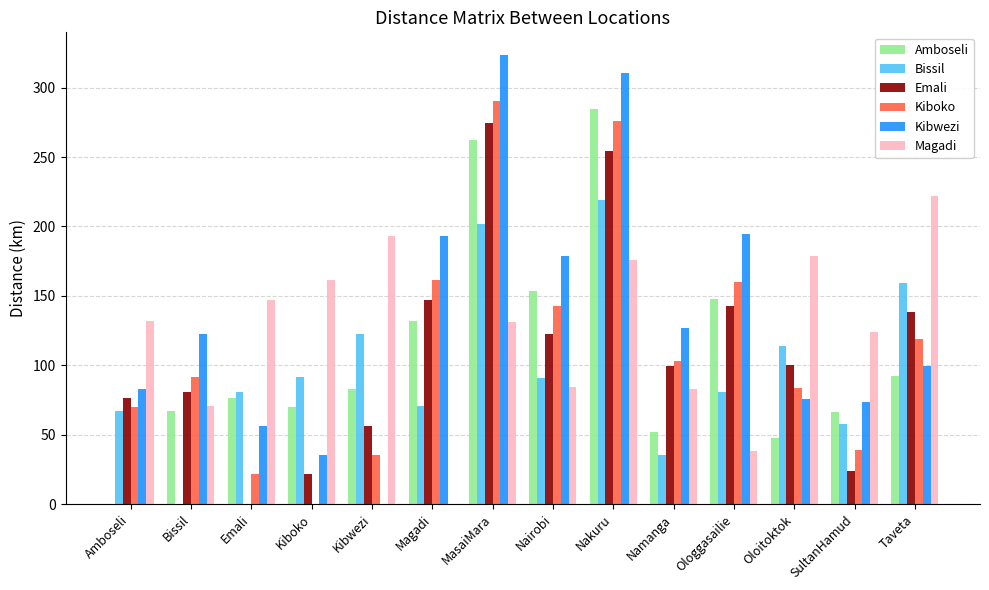

At which label is Bissil closest to 109?

Oloitoktok